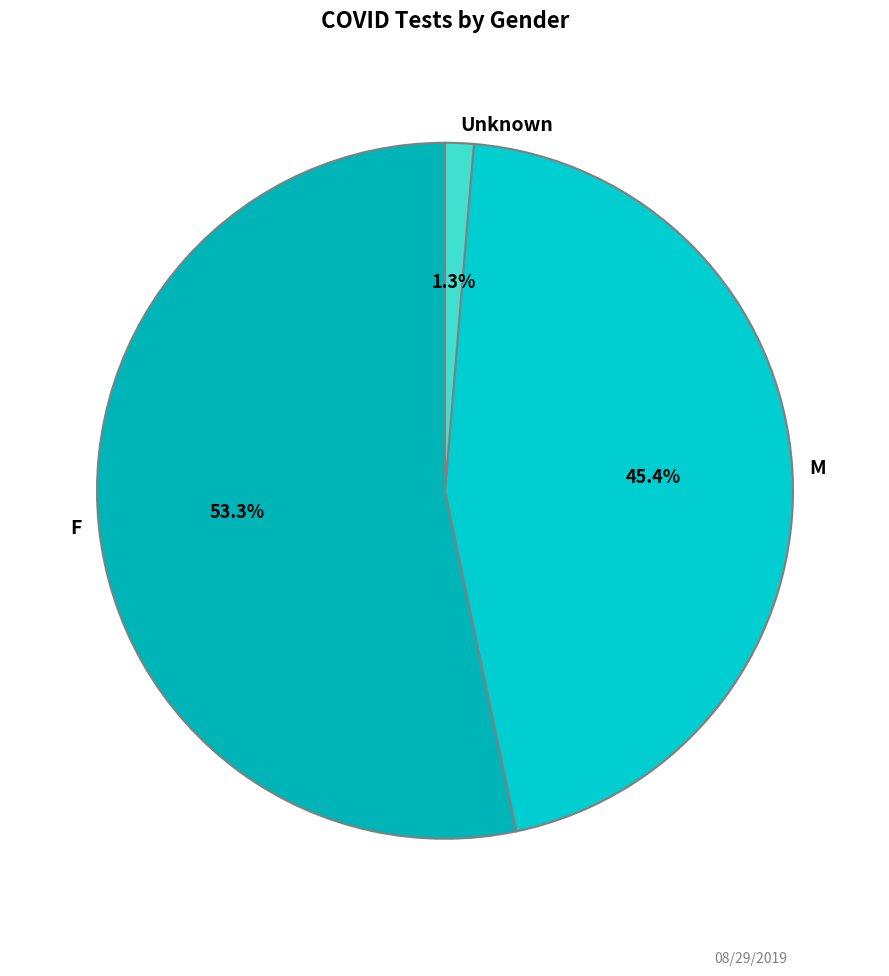

Is it true that F is 53% of the pie?

True